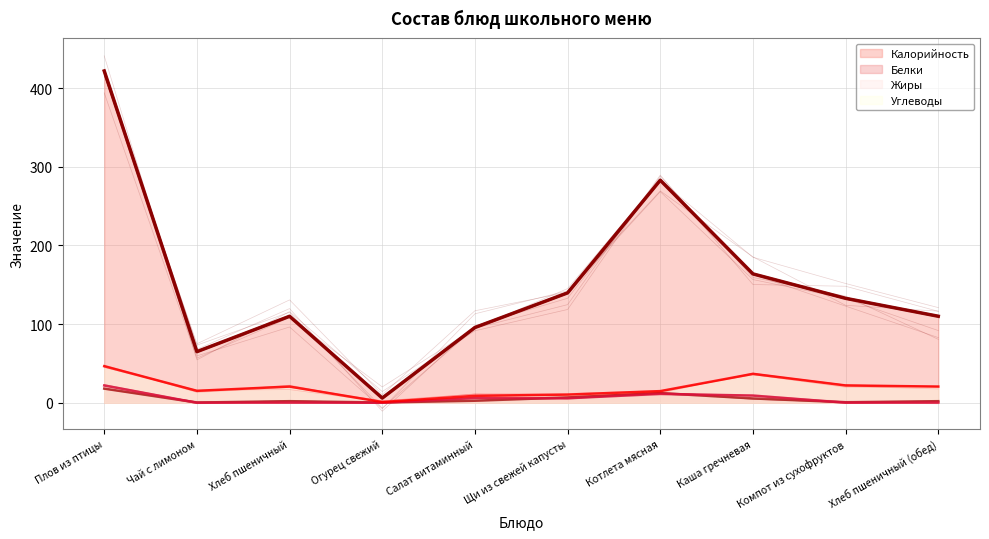

At which category does Белки reach its first local valley?

Чай с лимоном